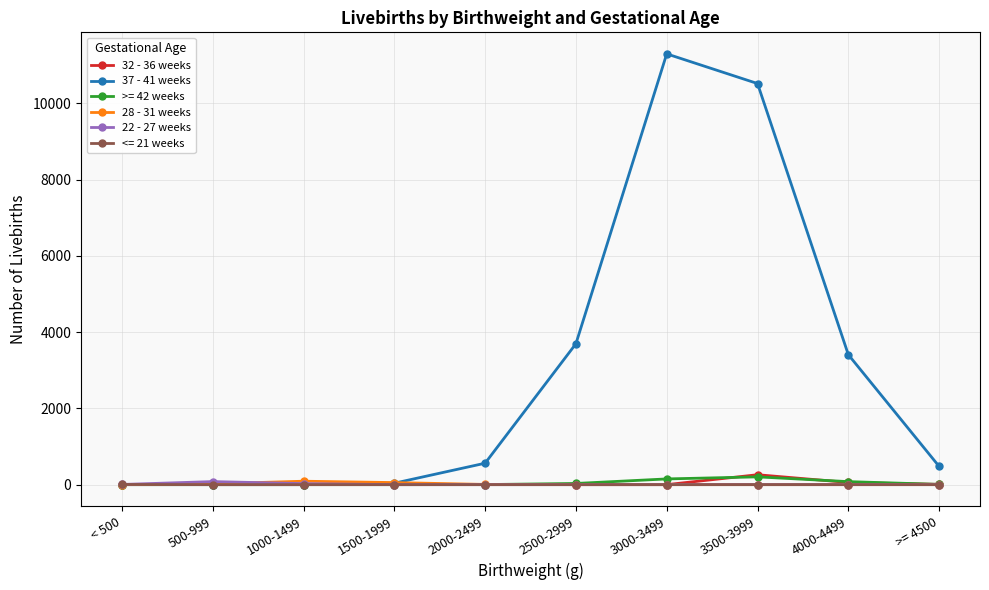

True or false: 37 - 41 weeks has a value of 4556 at < 500.

False